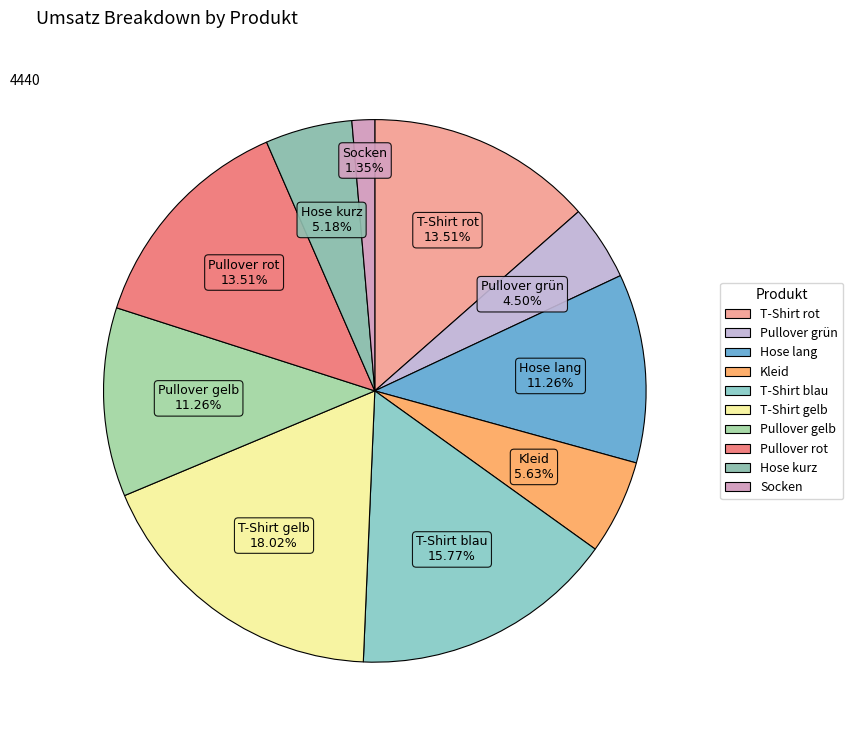

To the nearest percent, what is the combined percentage of Kleid and Pullover grün?

10%